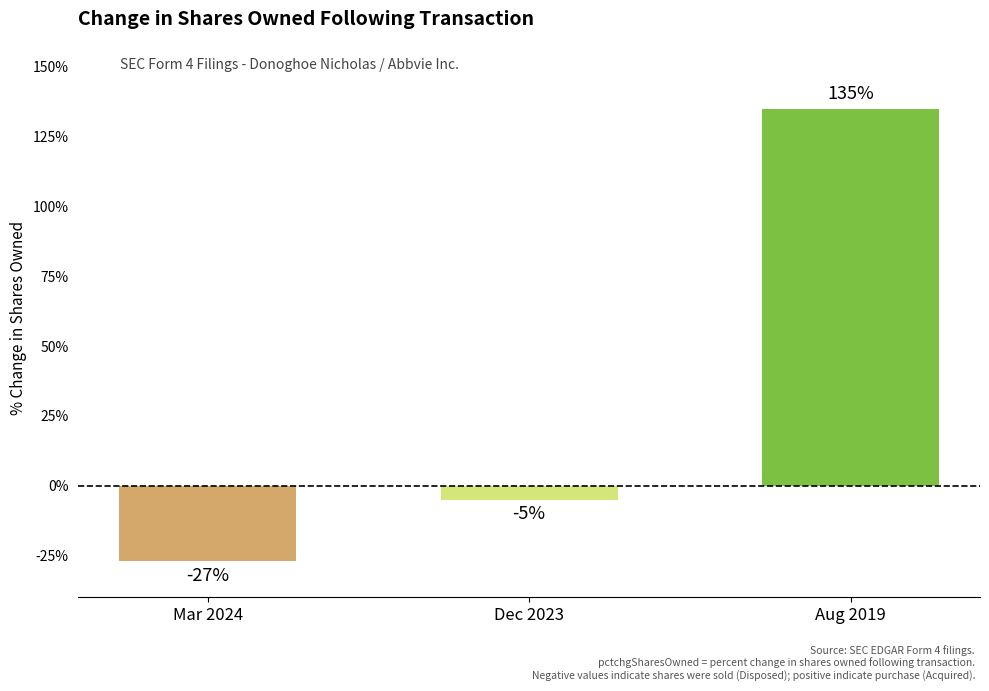

Rank the categories by value from highest to lowest.

Aug 2019, Dec 2023, Mar 2024